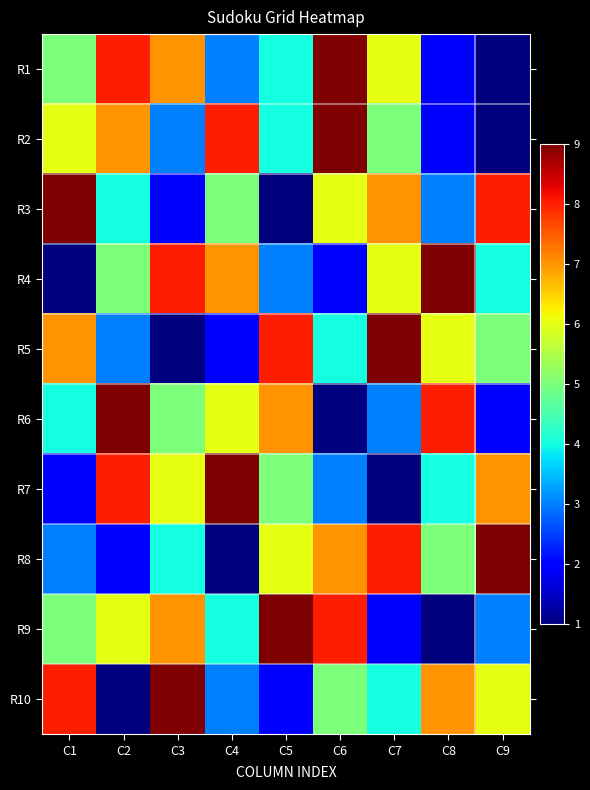

What is the total value across all series at C4?

48